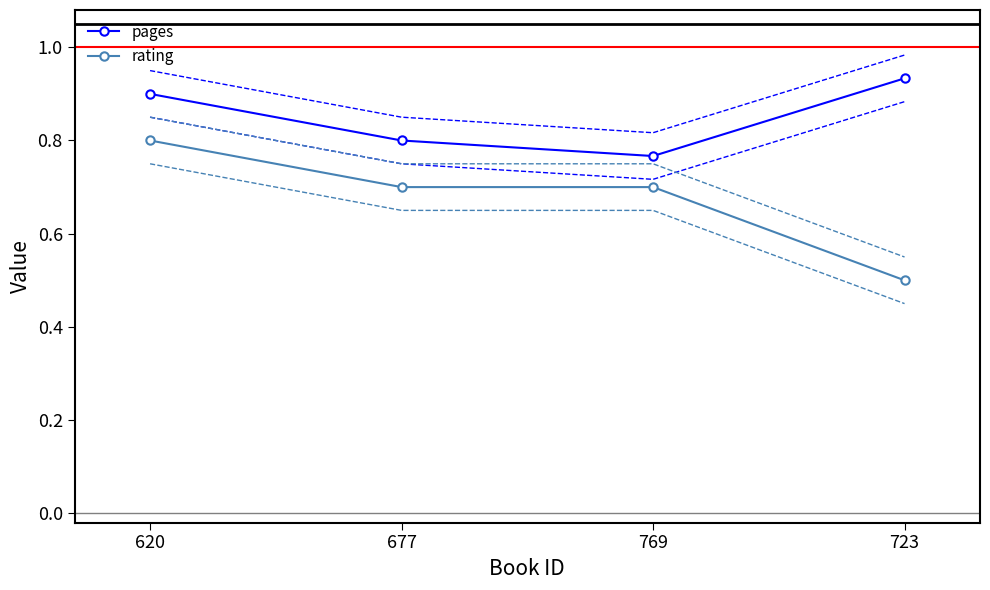

True or false: pages and rating cross at least once.

False